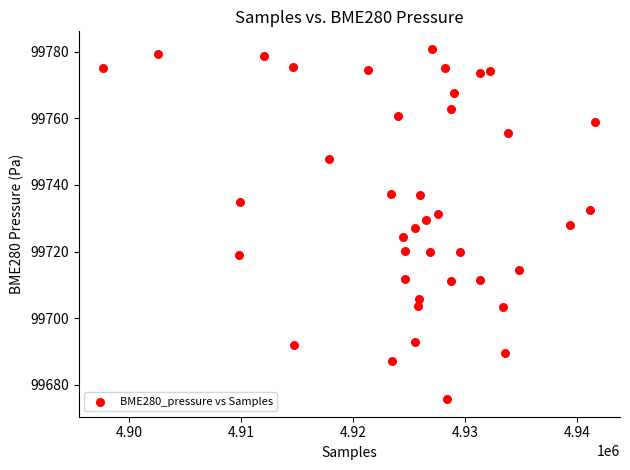

What is the range of Y values (max minus min)?

105.1